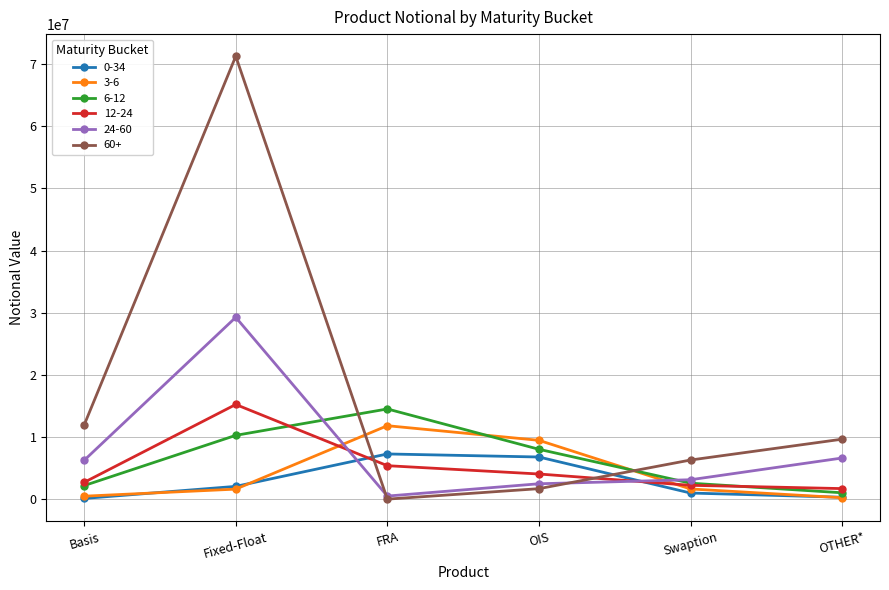

True or false: 3-6 and 24-60 cross at least once.

True